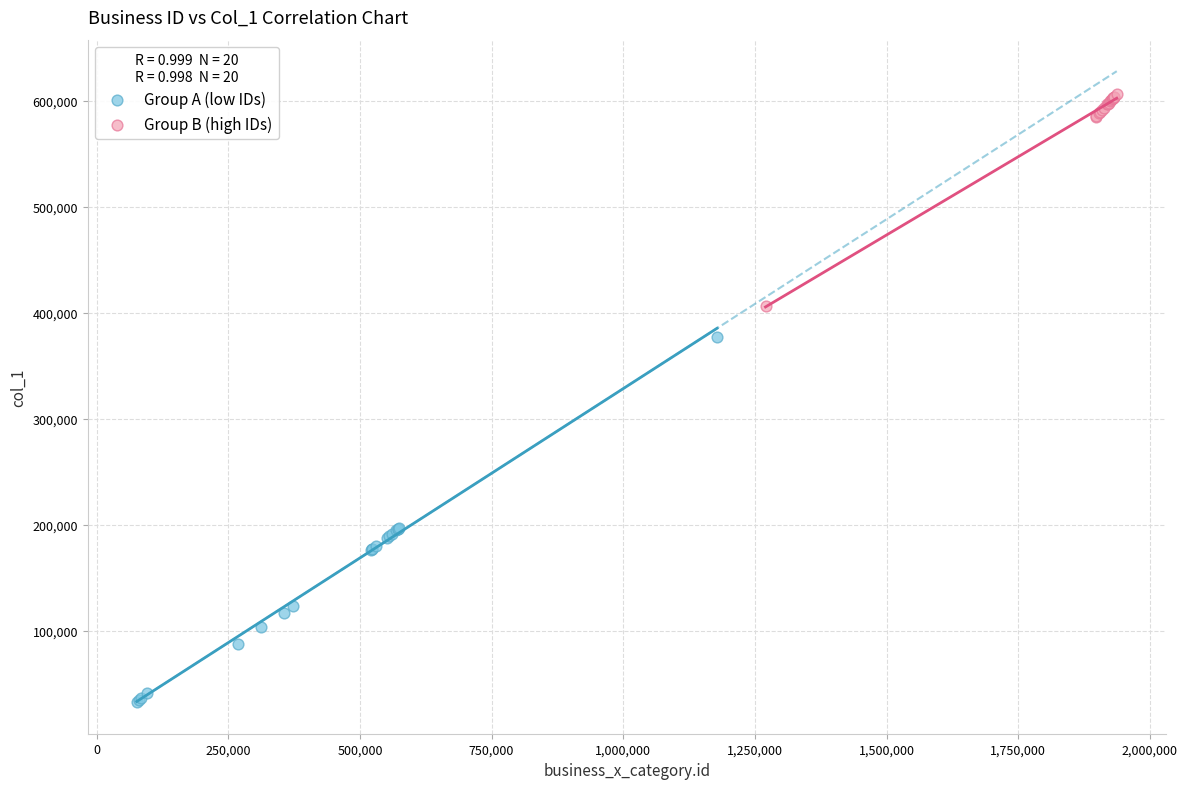

Which series reaches the maximum Y coordinate?

Group B (high IDs)